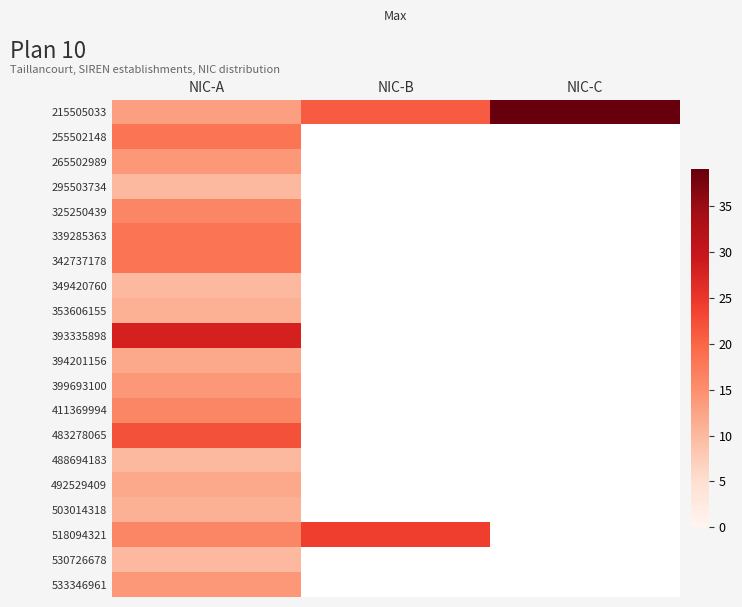

Count the number of data series in this chart.

20